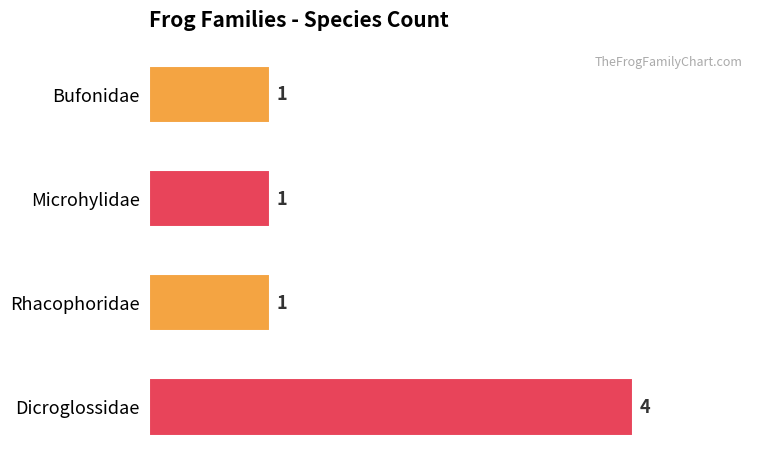

Which label corresponds to the largest value in the chart?

Dicroglossidae